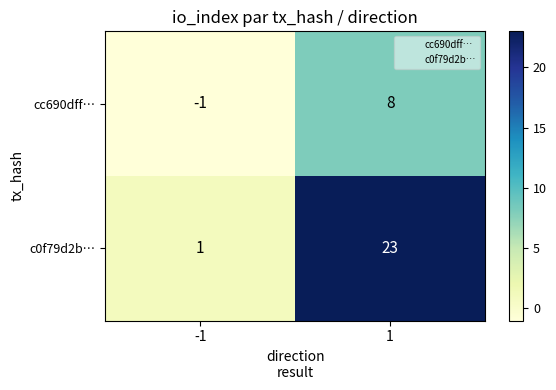

The cc690dff… series shows 13 at 1. True or false?

False